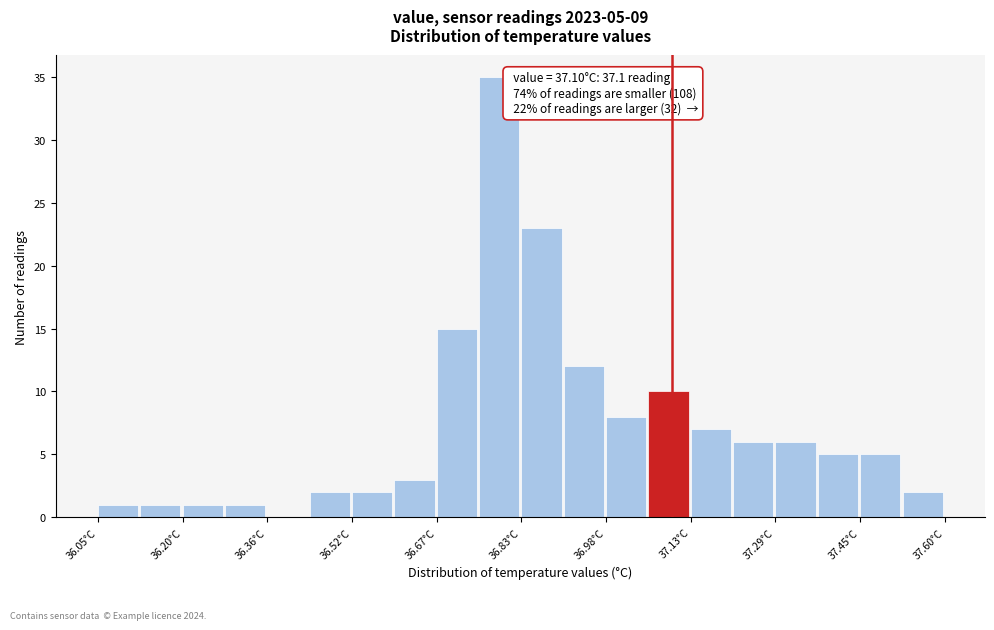

Read against the x-axis, roughly where is the centre of the tallest bar?

36.78